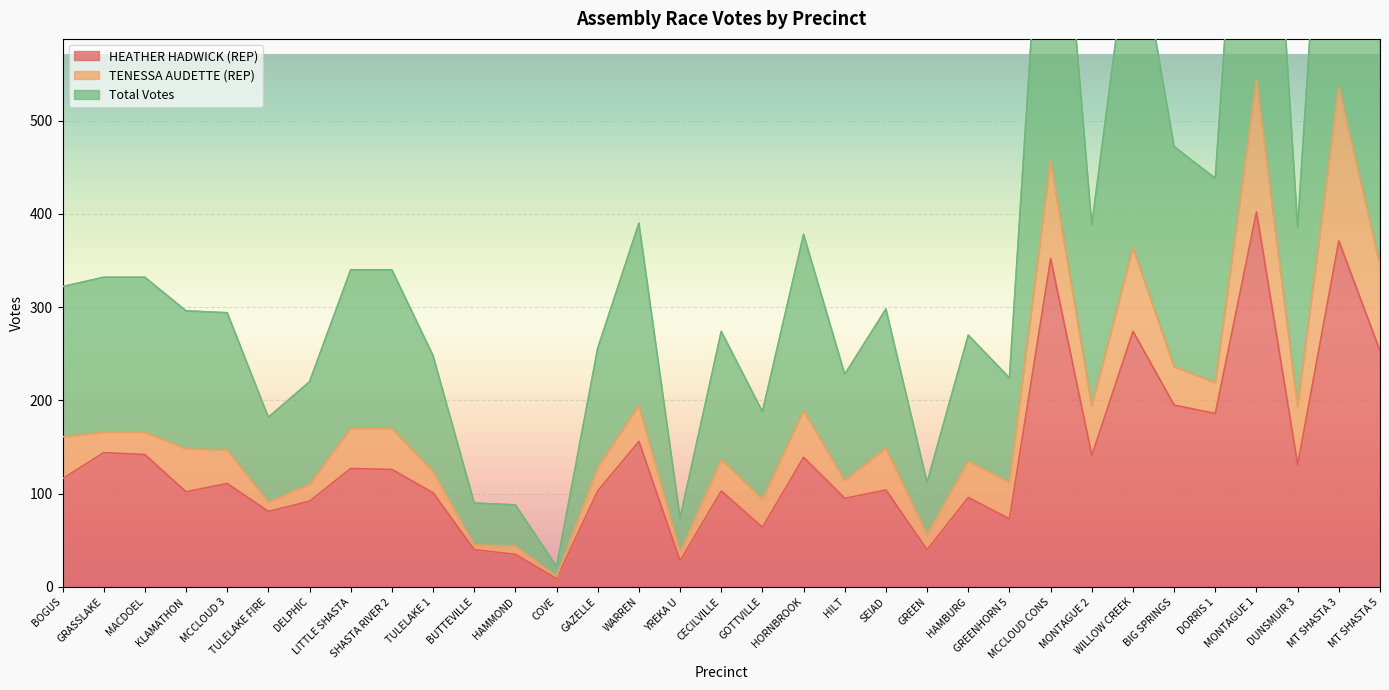

In HEATHER HADWICK (REP), how many points are higher than both neighbors (excluding endpoints)?

12